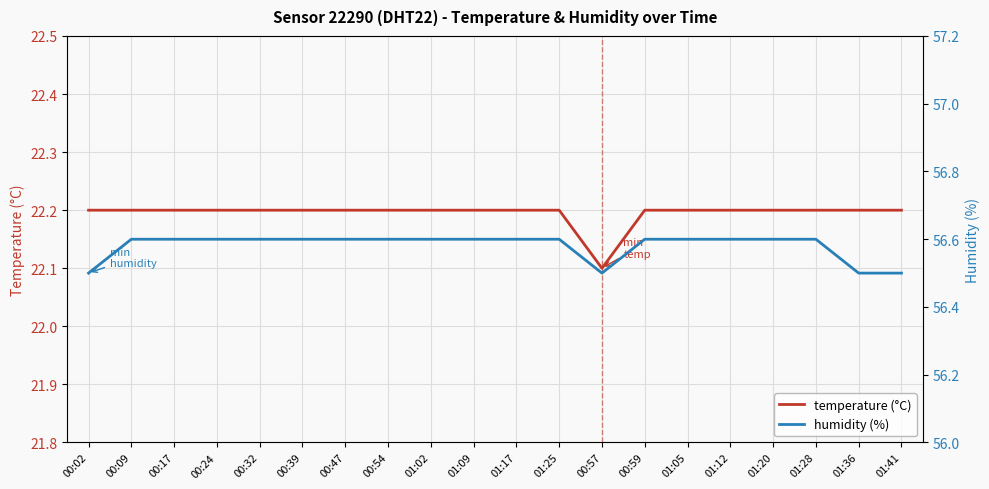

How many interior local valleys does the humidity (%) series have?

1